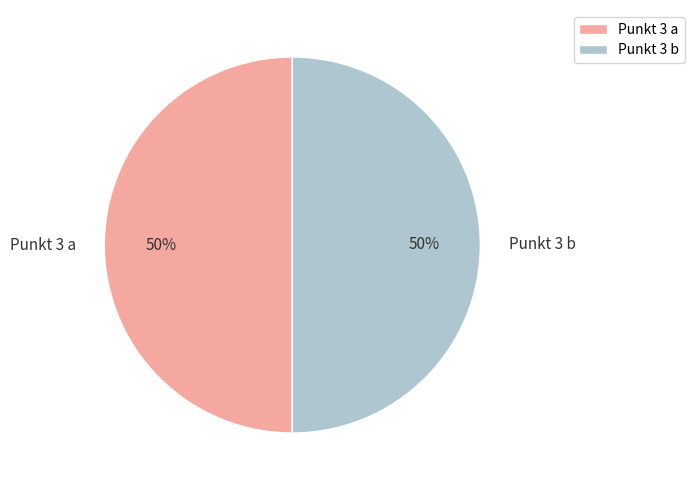

Is the sum of Punkt 3 a and Punkt 3 b greater than half?

Yes